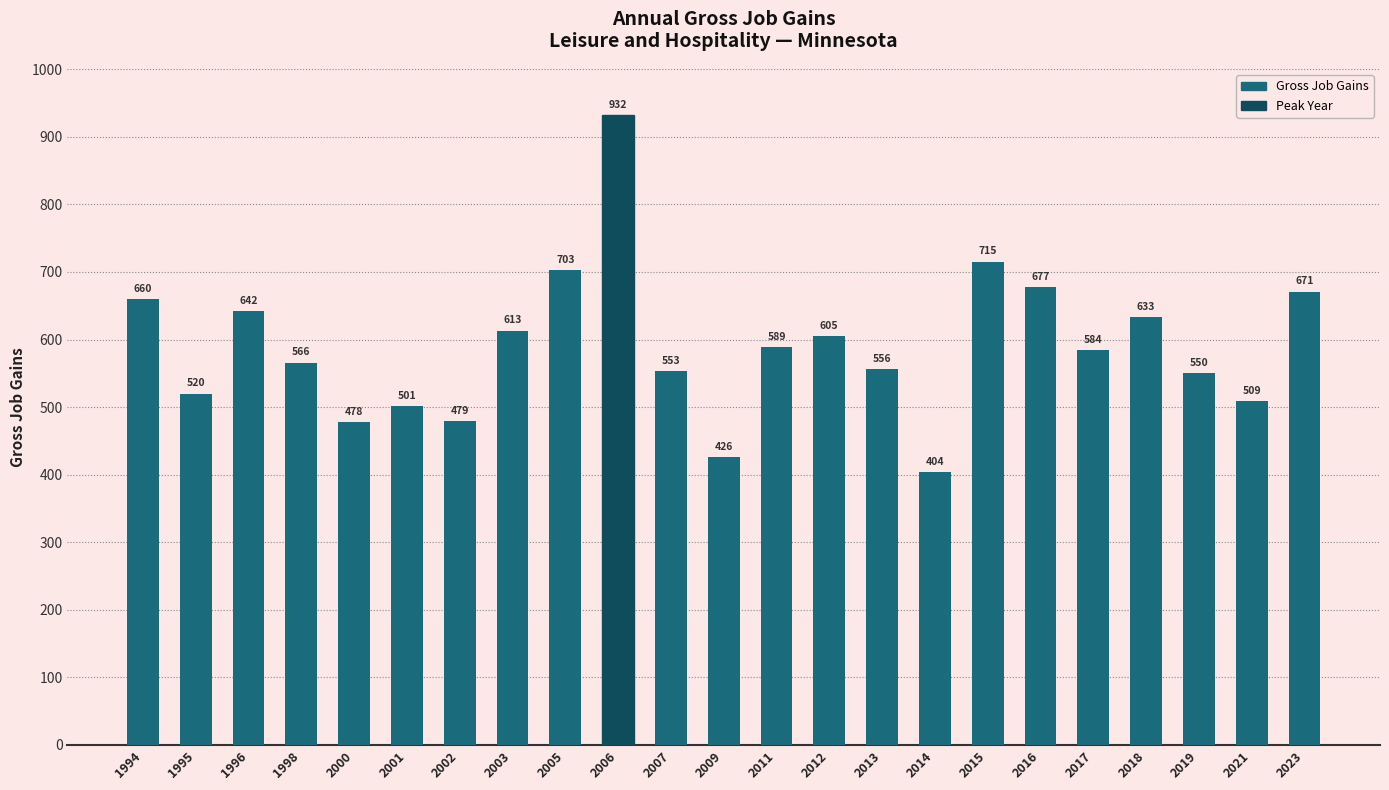

What is the value of the 21st bar from the left?

550